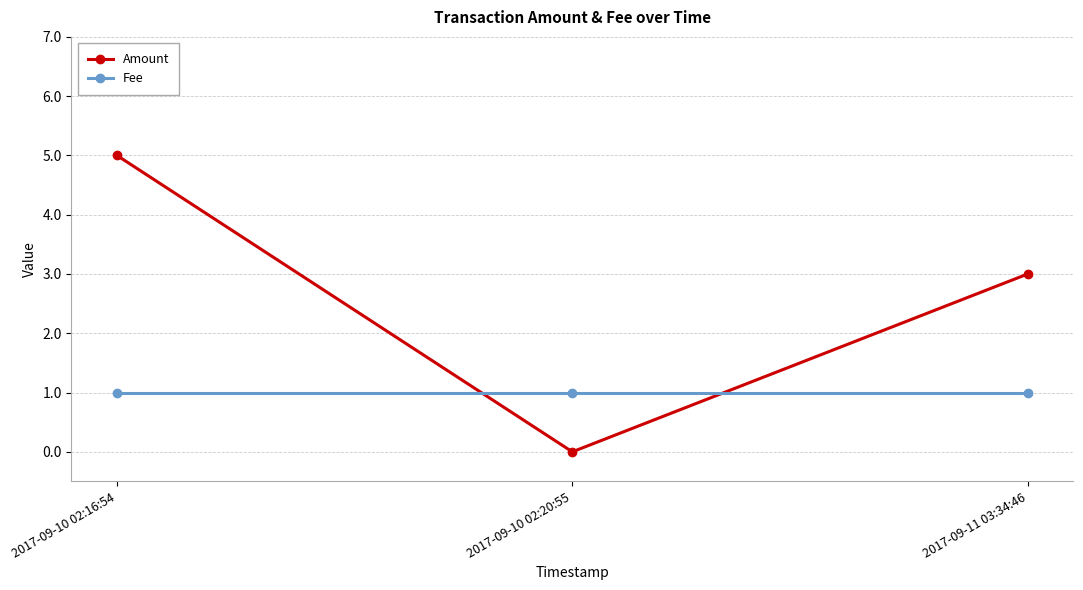

Does the chart have visible grid lines?

Yes